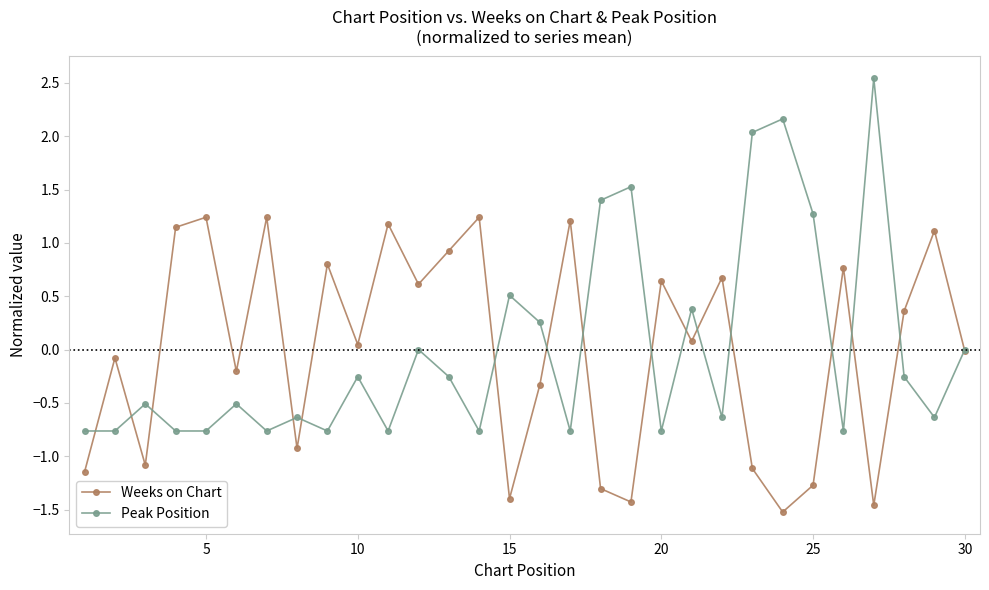

How many interior local valleys does the Weeks on Chart series have?

10